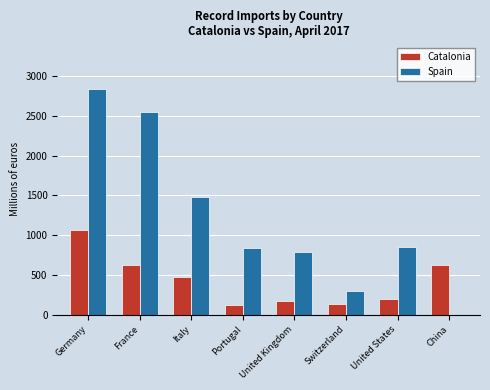

What is the average value of the Catalonia series?

429.7